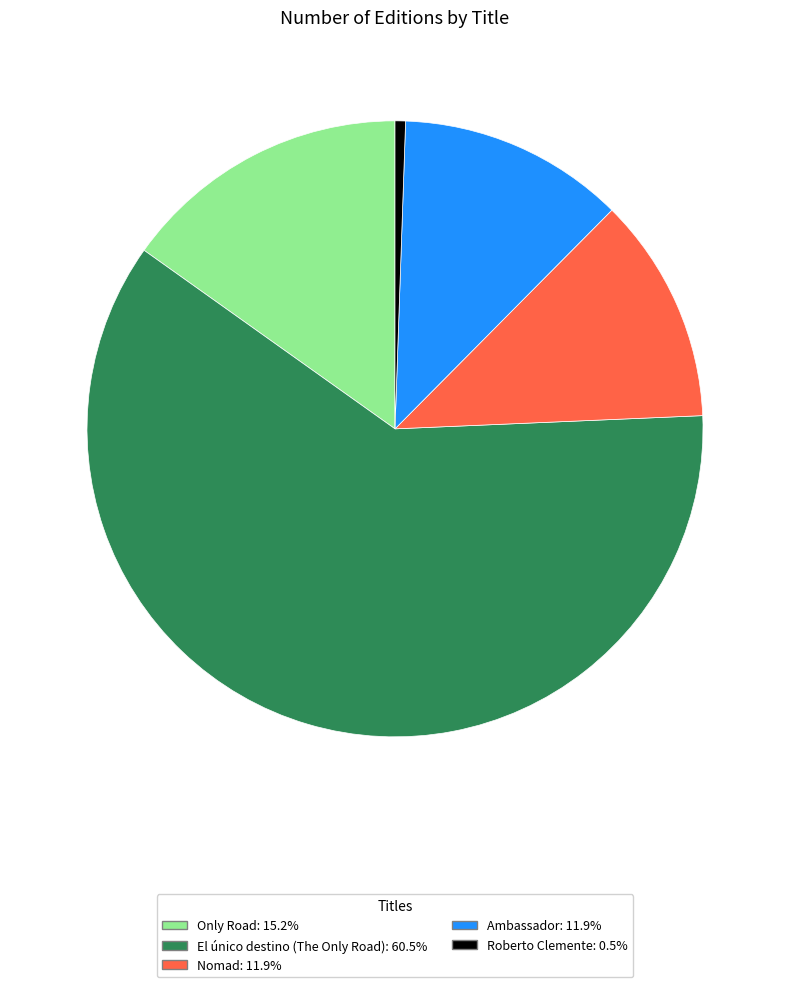

Which slice represents more than half of the pie?

El único destino (The Only Road)